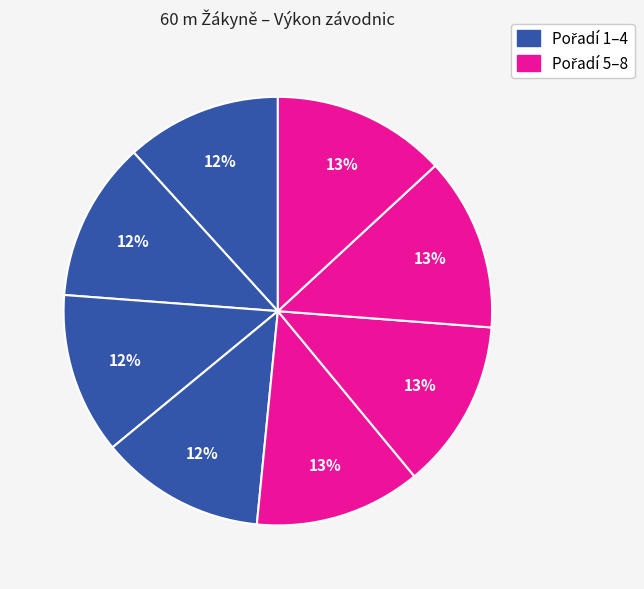

How many slices are in this pie chart?

8